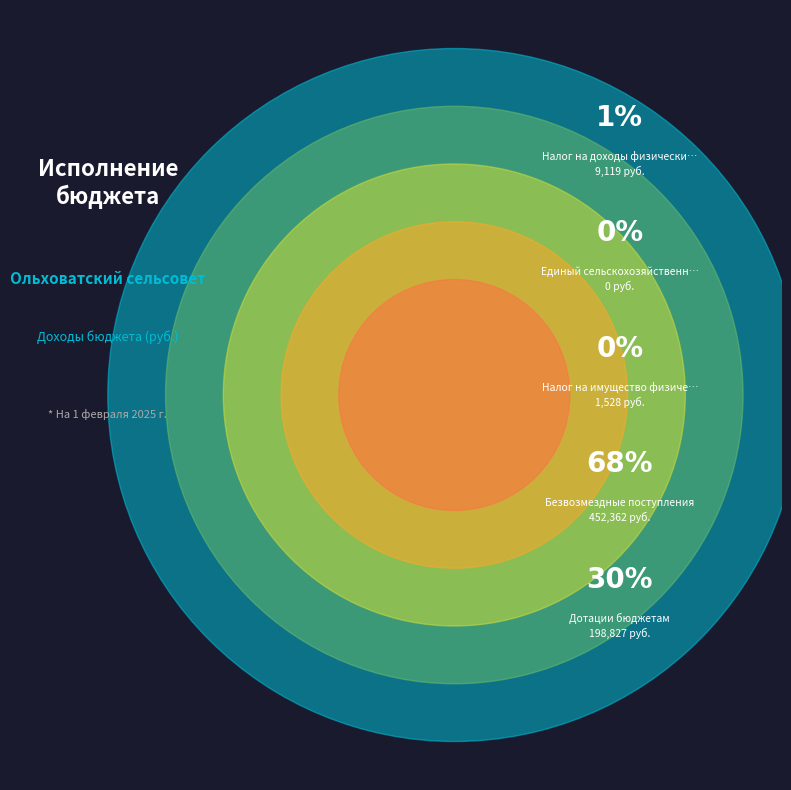

What is the total percentage of Безвозмездные поступления and Налог на имущество физических лиц?

68.6%